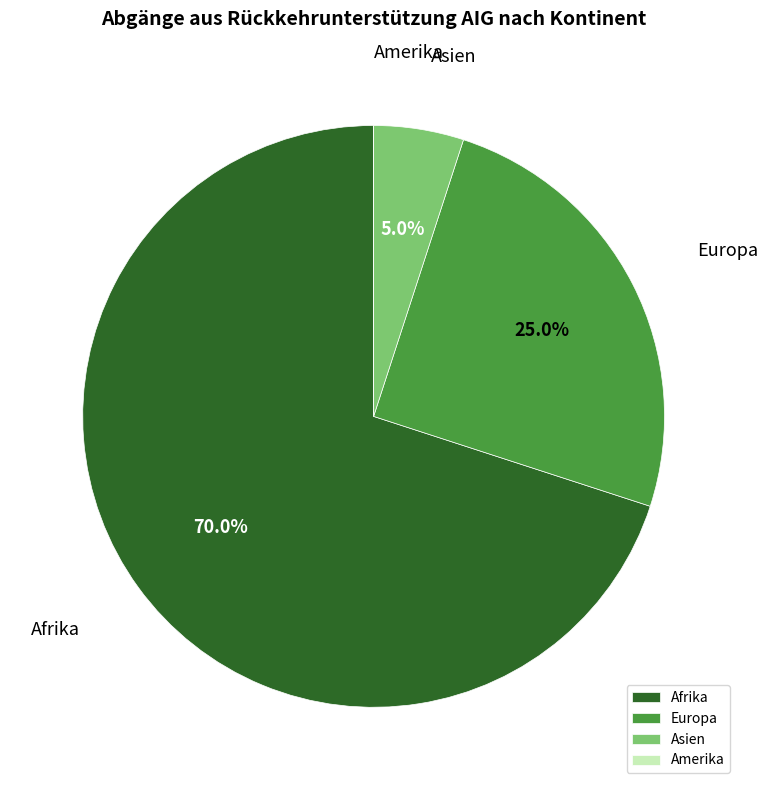

What is the total percentage of Asien and Afrika?

75.0%